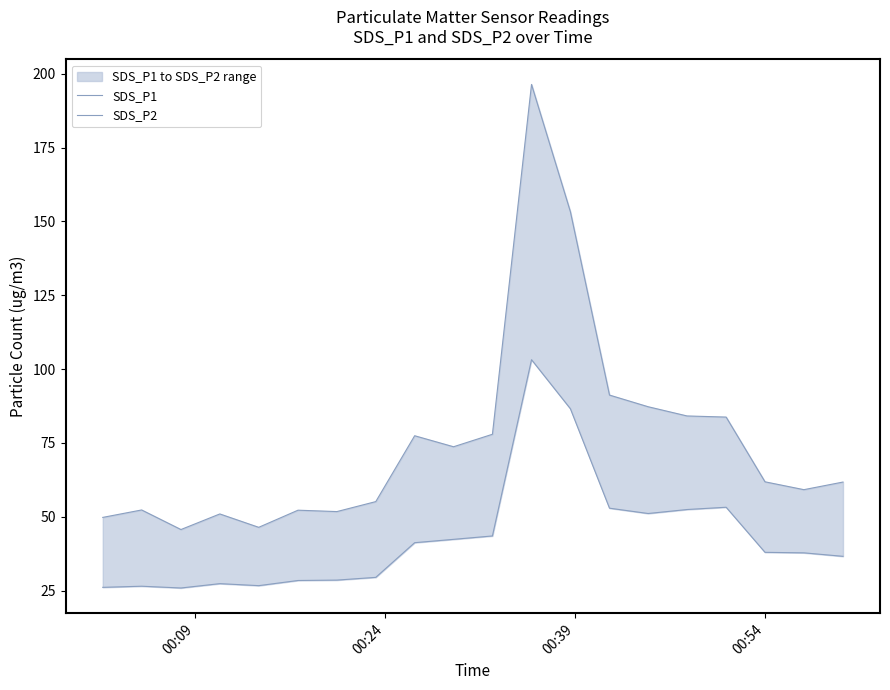

True or false: SDS_P1 and SDS_P2 intersect in this chart.

False